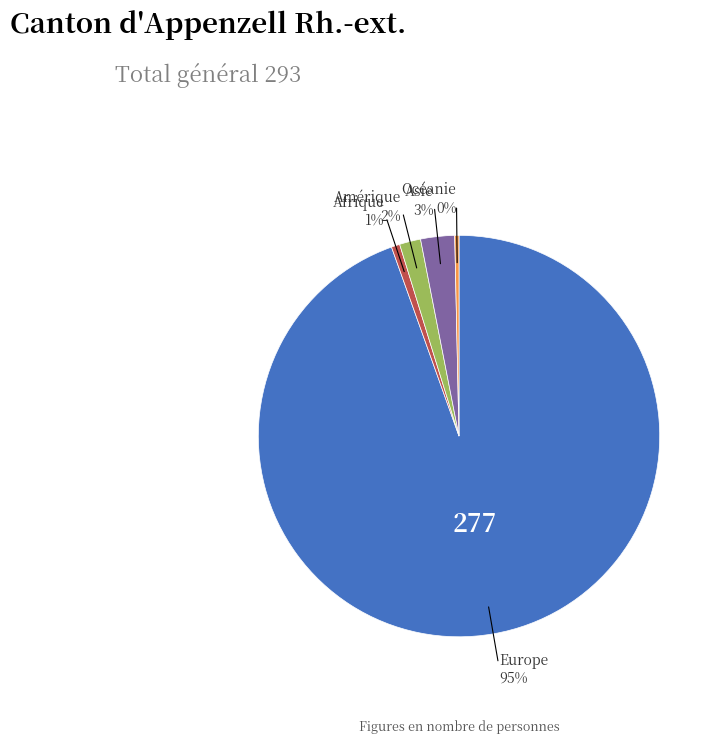

How many slices are in this pie chart?

5